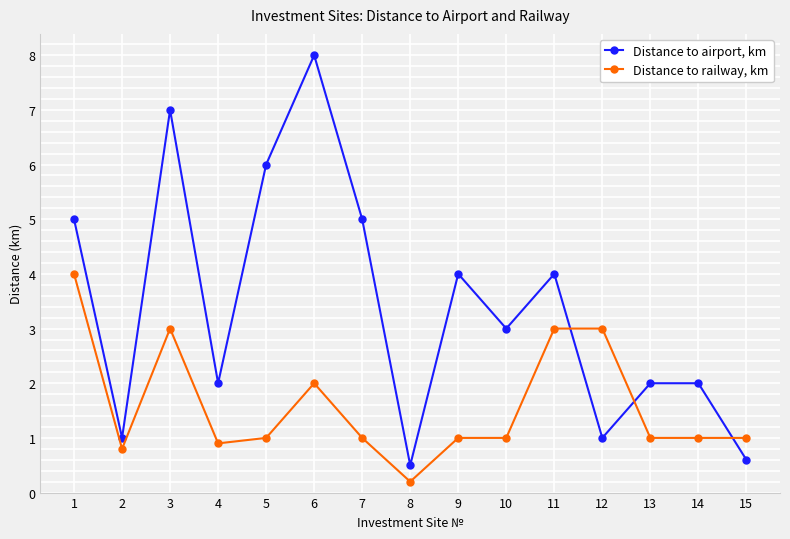

Rank the series at 5 from highest to lowest value.

Distance to airport, km, Distance to railway, km